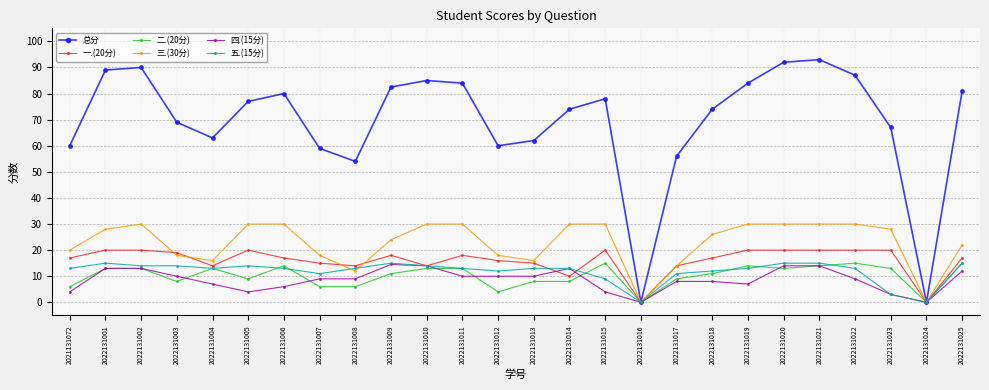

The 三.(30分) series shows 18.0 at 2022131003. True or false?

True